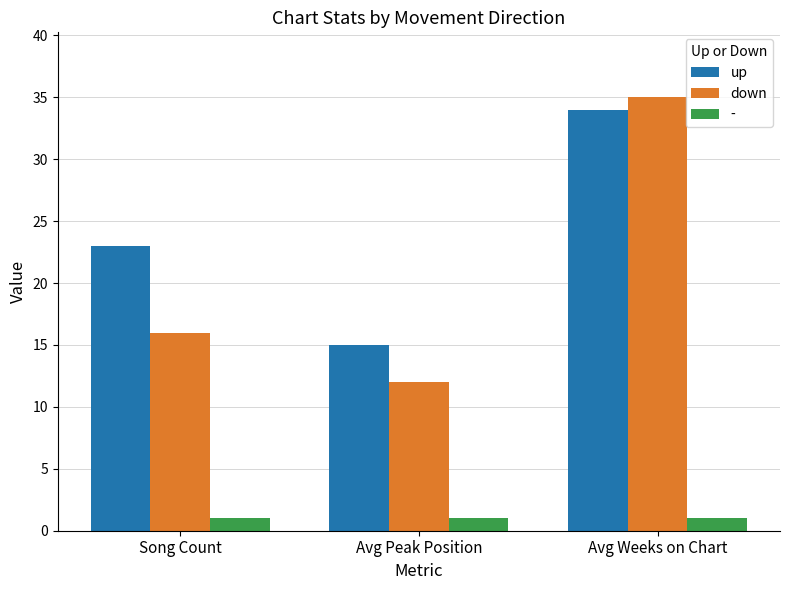

Reading left to right, transcribe all the data shown in this chart.

up: Song Count=23	Avg Peak Position=15	Avg Weeks on Chart=34
down: Song Count=16	Avg Peak Position=12	Avg Weeks on Chart=35
-: Song Count=1	Avg Peak Position=1	Avg Weeks on Chart=1